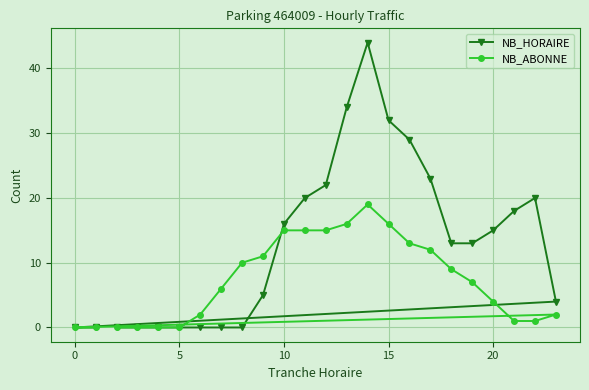

Which series has the largest total across all categories?

NB_HORAIRE